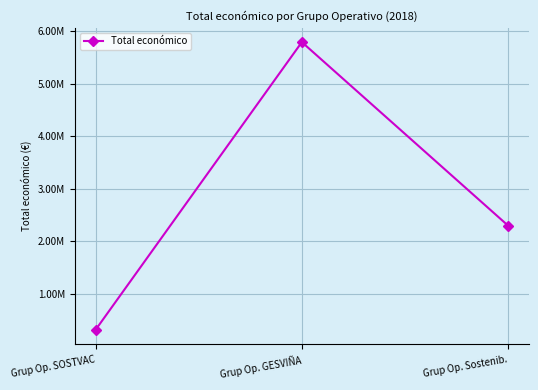

Reading left to right, transcribe all the data shown in this chart.

Grup Op. SOSTVAC=311553	Grup Op. GESVIÑA=5792221	Grup Op. Sostenib.=2296067